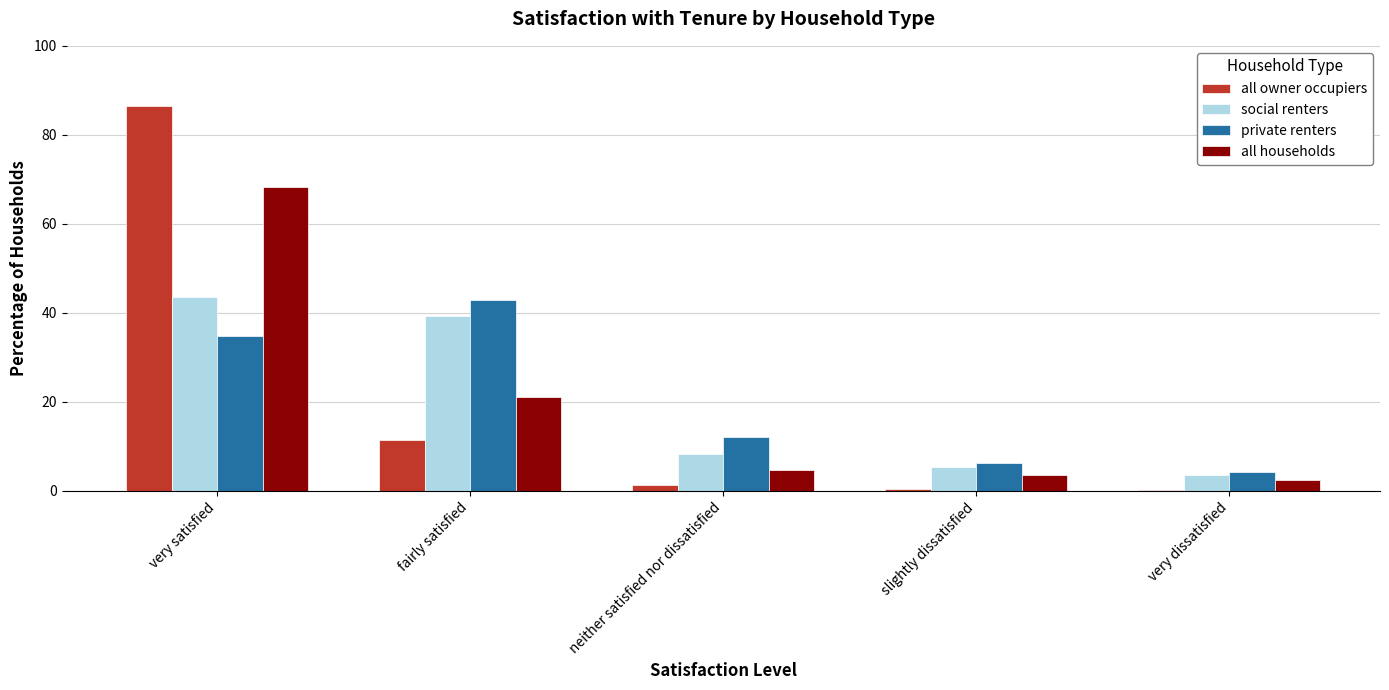

Which label corresponds to the largest value in the chart?

very satisfied